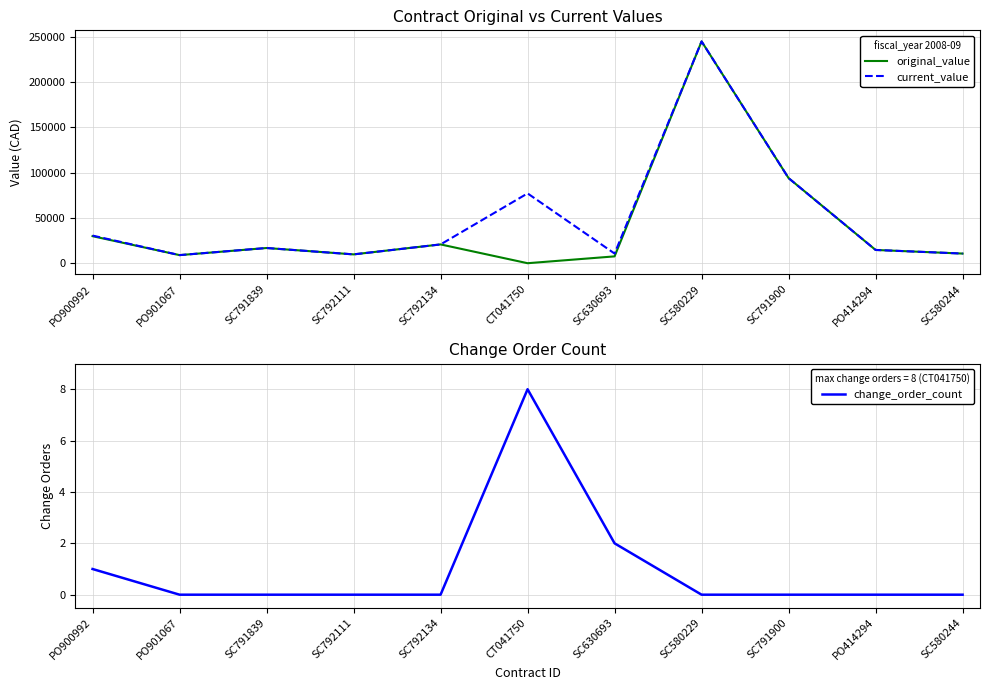

Which series has the widest spread of values?

original_value